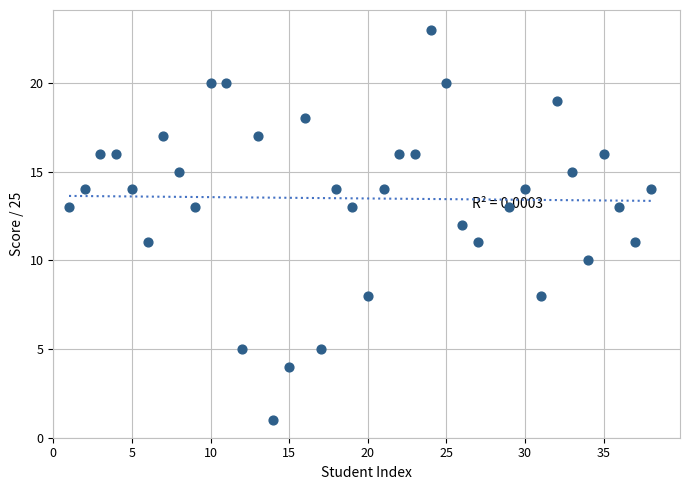

What is the range of Y values (max minus min)?

22